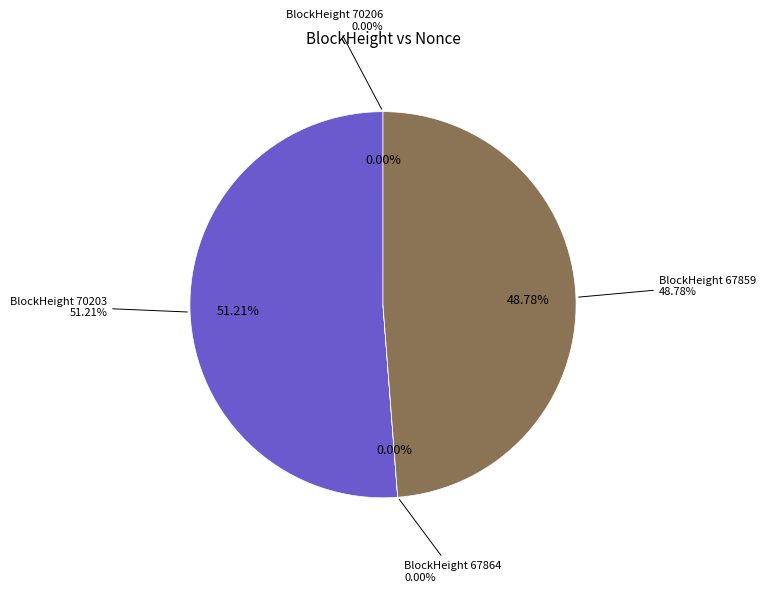

Which category has the biggest portion of the pie?

70203